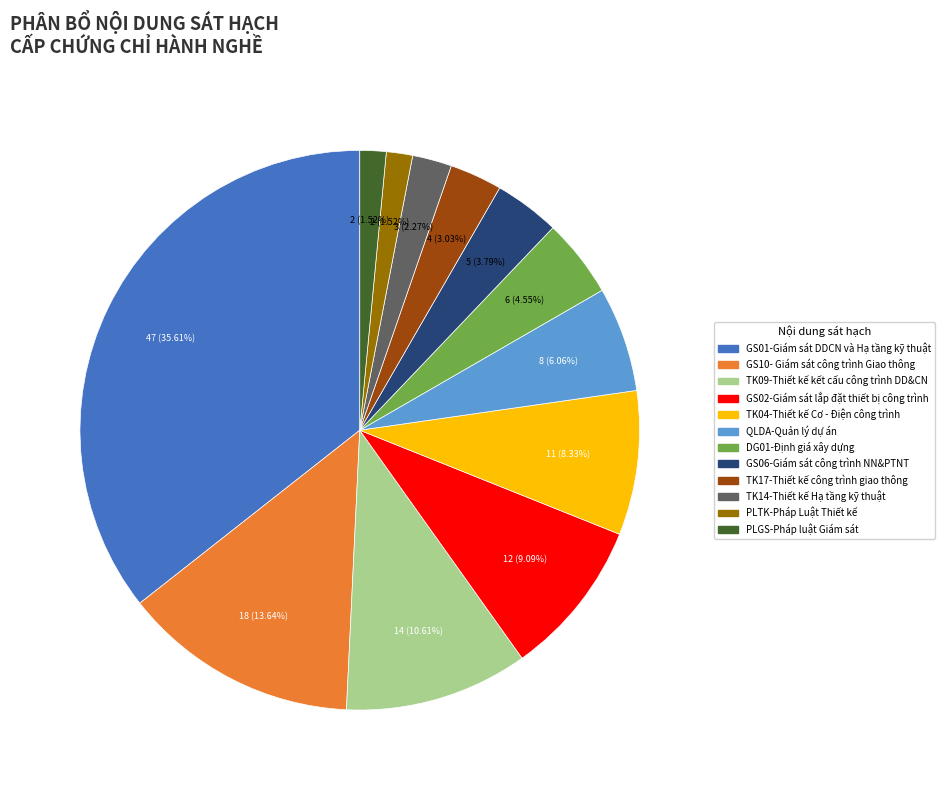

Is GS06-Giám sát công trình NN&PTNT the majority of the pie?

No